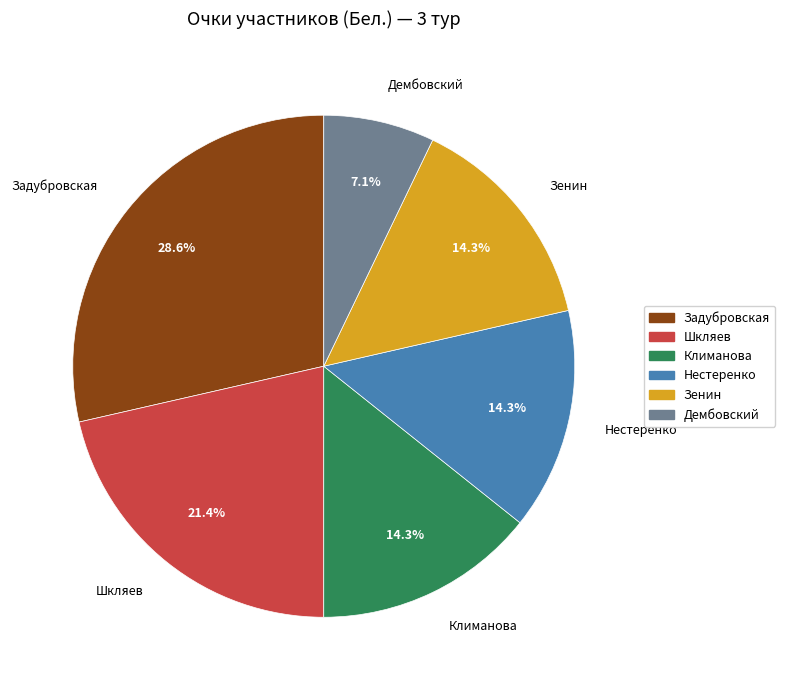

Is there any slice that represents more than half of the pie?

No